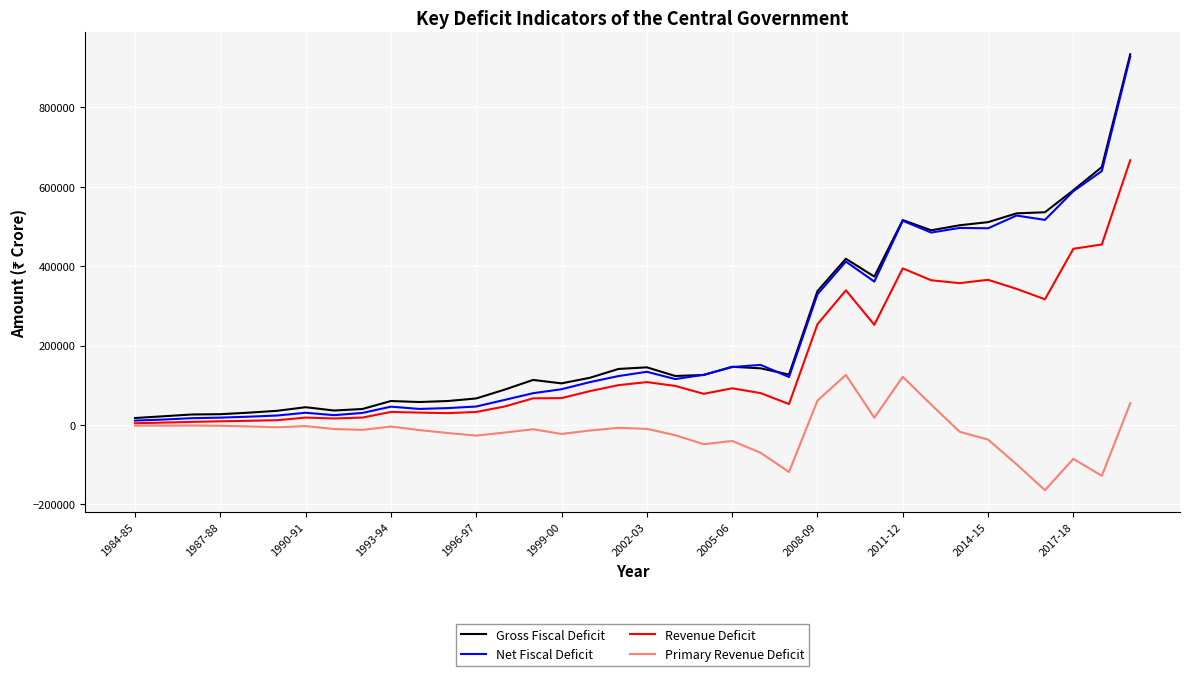

What is the lowest value of the Primary Revenue Deficit series?

-164333